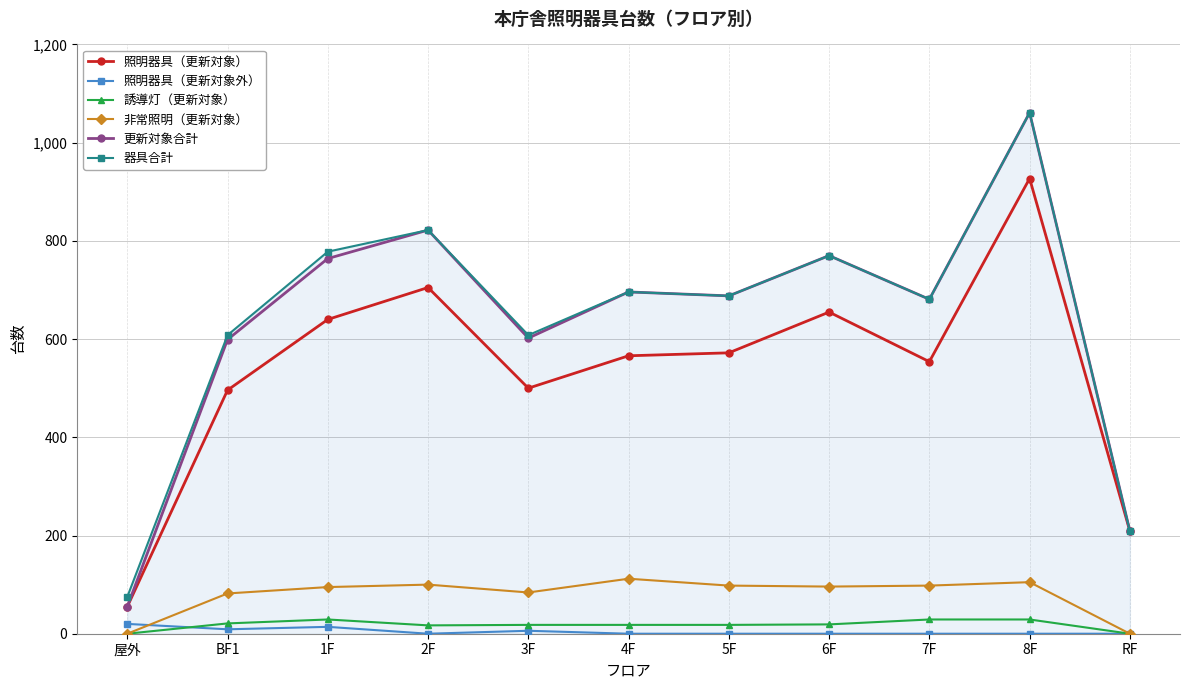

At which label does 器具合計 first exceed 688?

1F